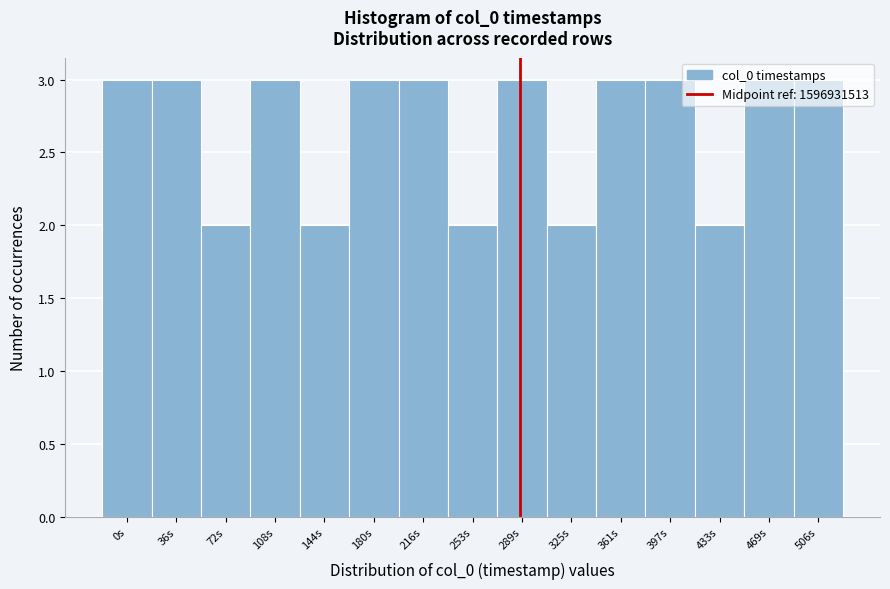

What is the ratio of the value at 469s to the value at 72s?

1.5